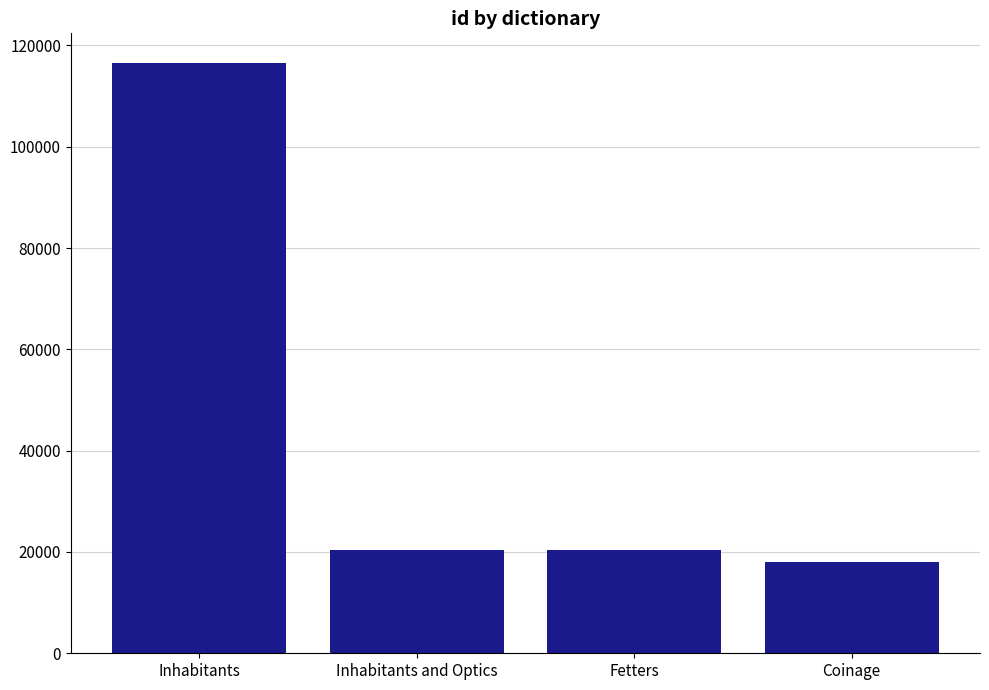

Approximately how many times larger is the value at Inhabitants and Optics compared to Inhabitants?

0.2